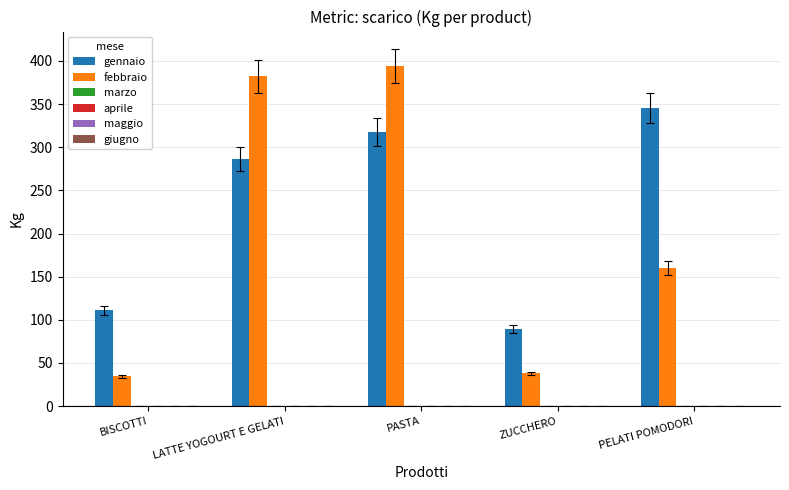

Rank the series by their average value, from highest to lowest.

gennaio, febbraio